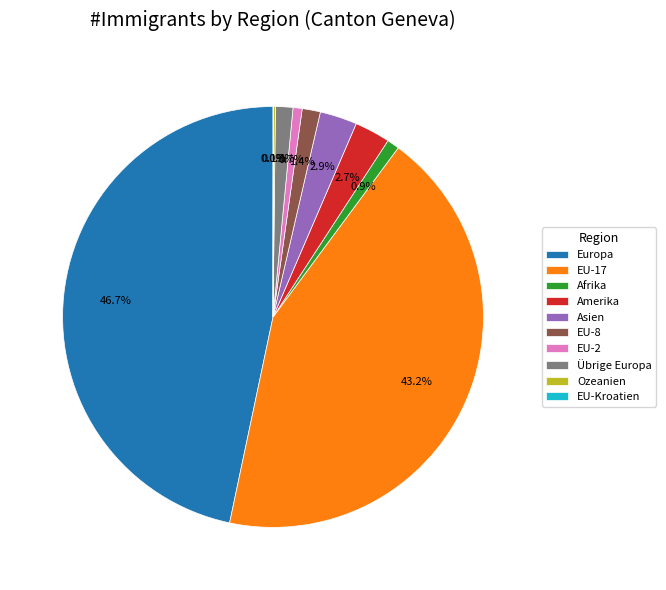

To the nearest percent, what is the difference between the largest and smallest slice percentages?

47%